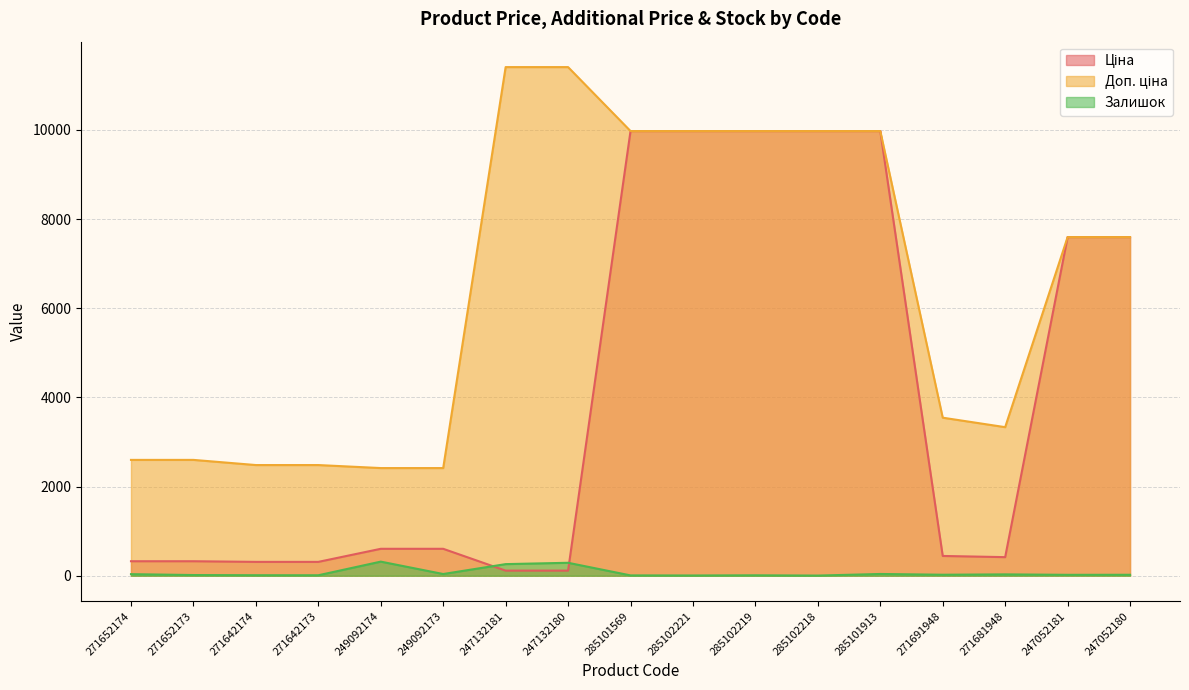

Which series has the largest range (max minus min)?

Ціна